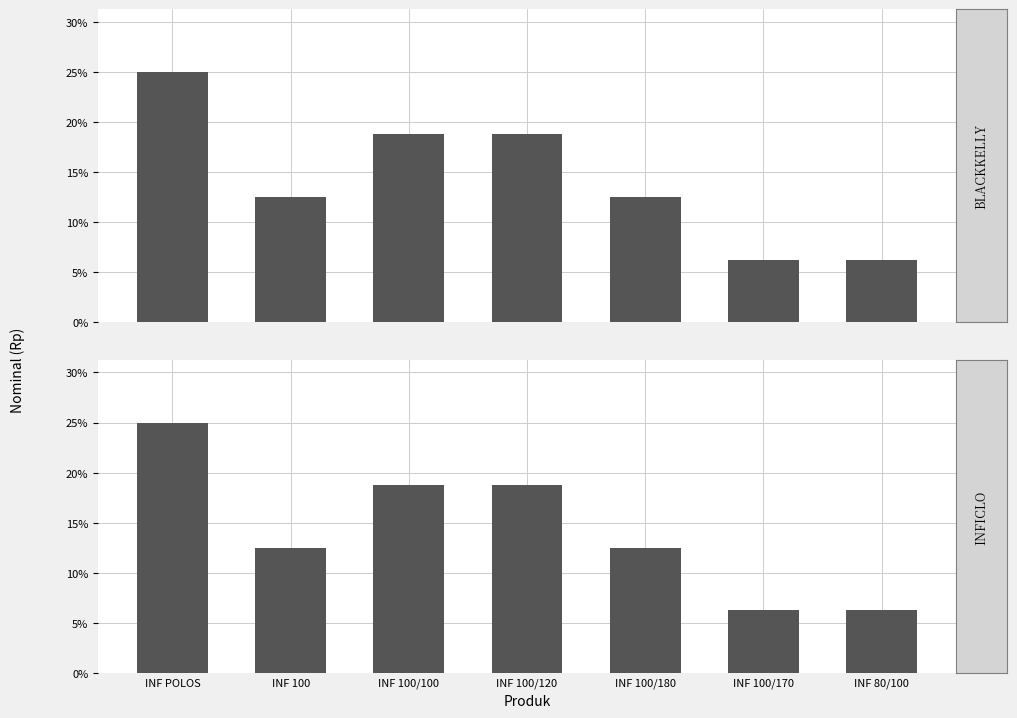

Reading left to right, what are all the values shown in this chart?

BLACKKELLY: 25.0	12.5	18.8	18.8	12.5	6.2	6.2
INFICLO: 25.0	12.5	18.8	18.8	12.5	6.2	6.2